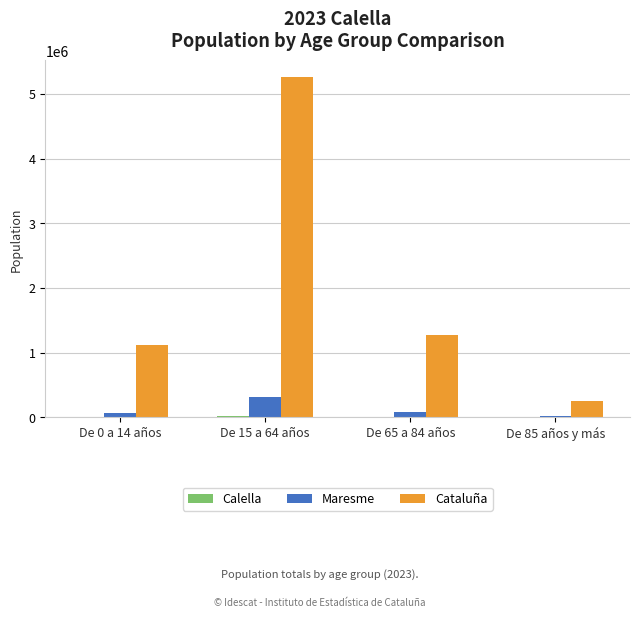

What is the maximum value for Maresme?

308206